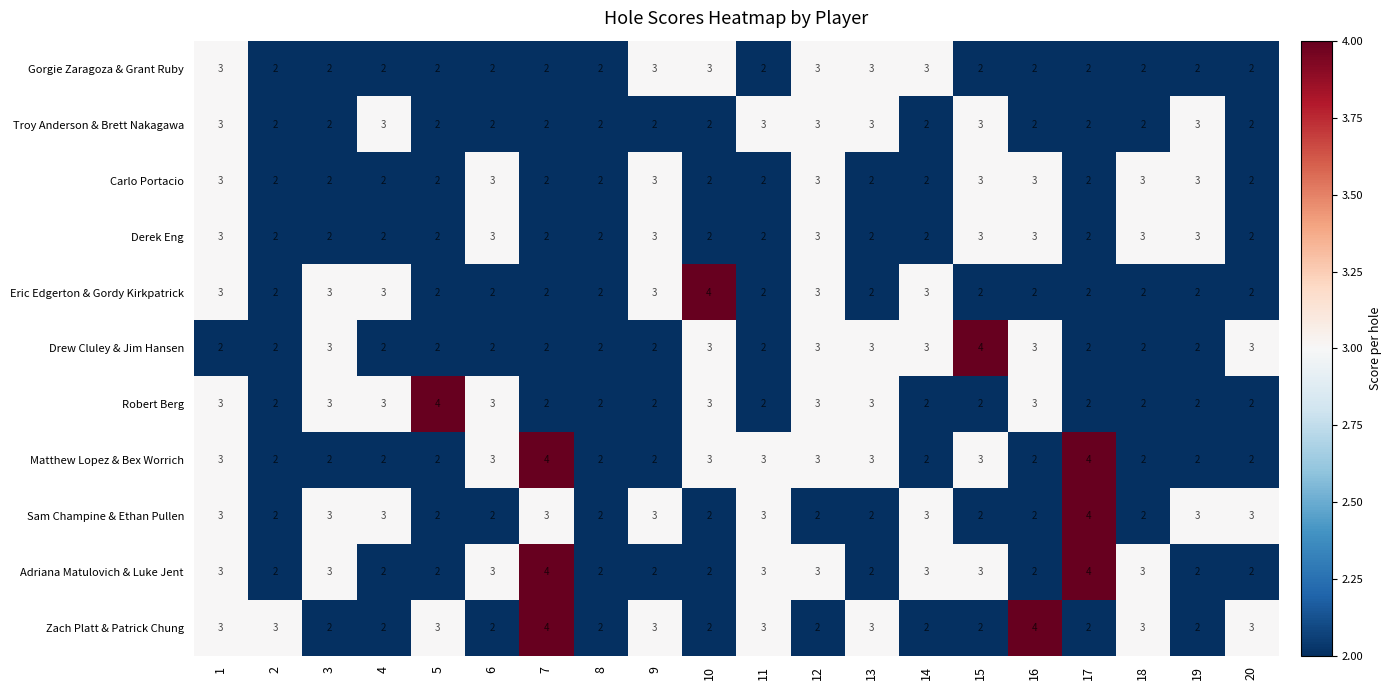

What is the total value across all series at 8?

22